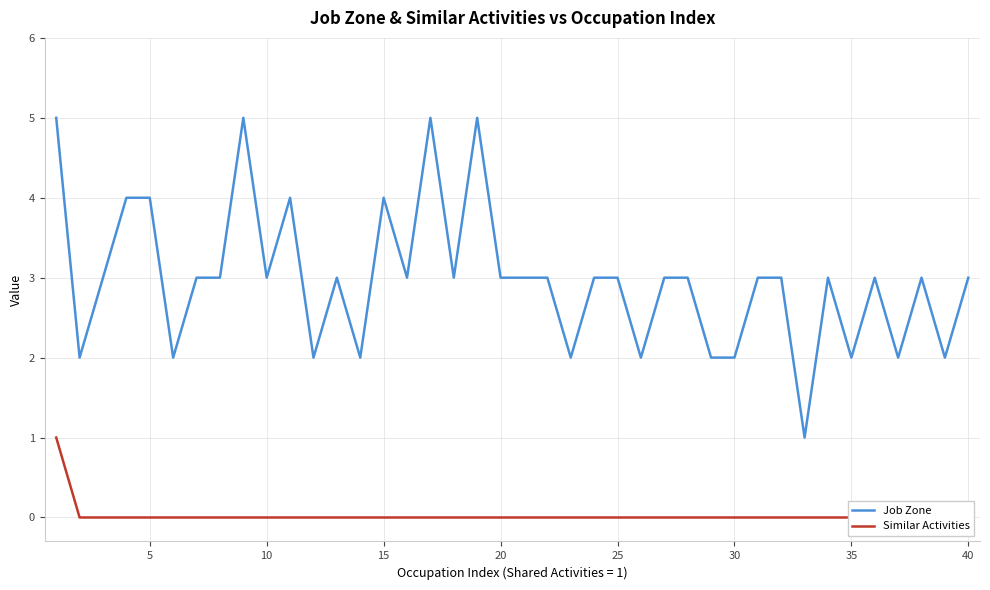

Count the number of categories in the chart.

40